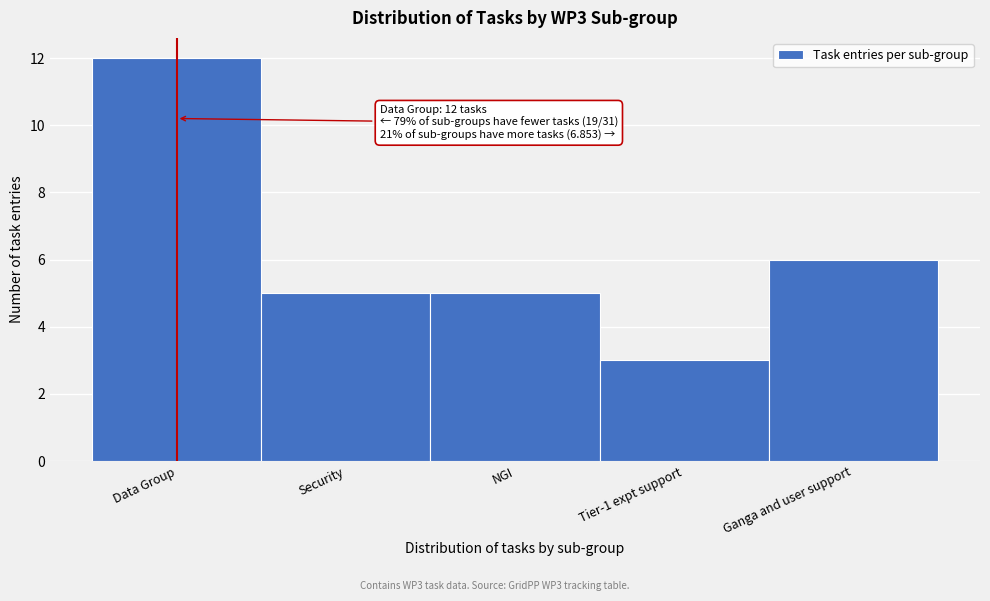

Reading left to right, what are all the values shown in this chart?

Data Group=12	Security=5	NGI=5	Tier-1 expt support=3	Ganga and user support=6